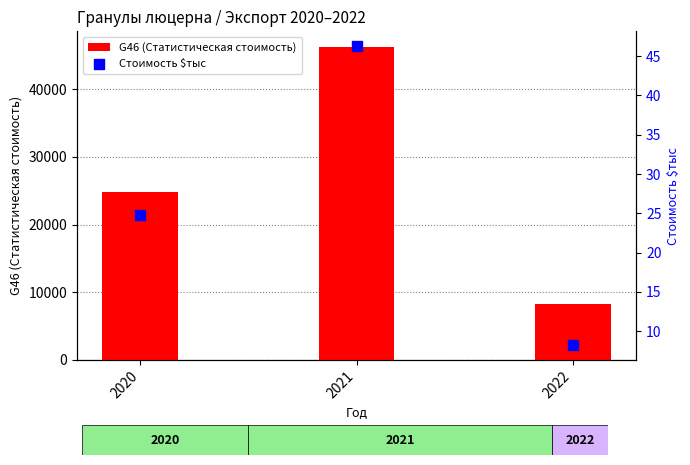

Which series reaches the maximum Y coordinate?

G46 (Статистическая стоимость)